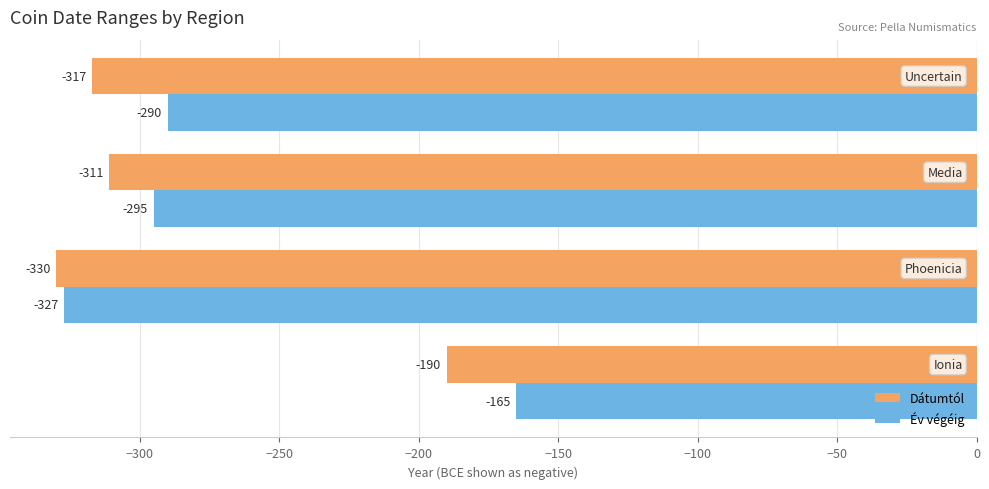

How many data points in Dátumtól are above -311?

1